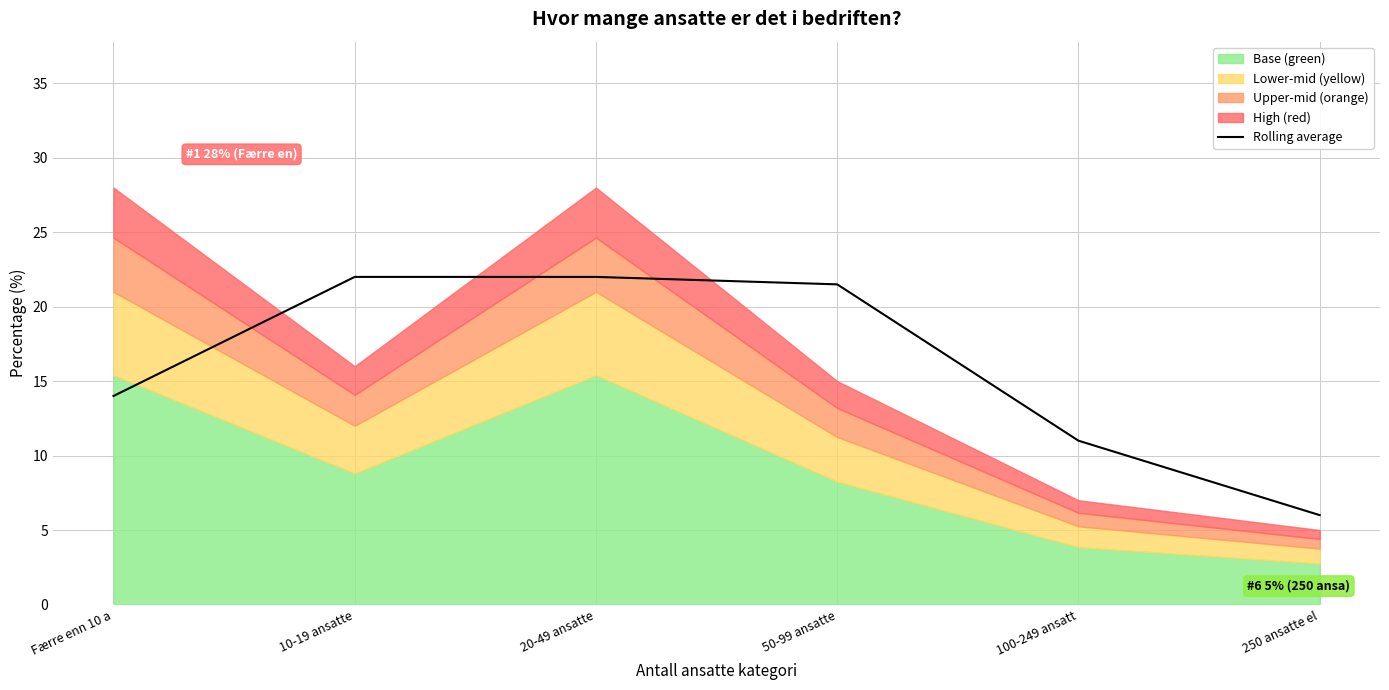

Rank the categories by value from highest to lowest.

10-19 ansatte, 20-49 ansatte, 50-99 ansatte, Færre enn 10 a, 100-249 ansatt, 250 ansatte el